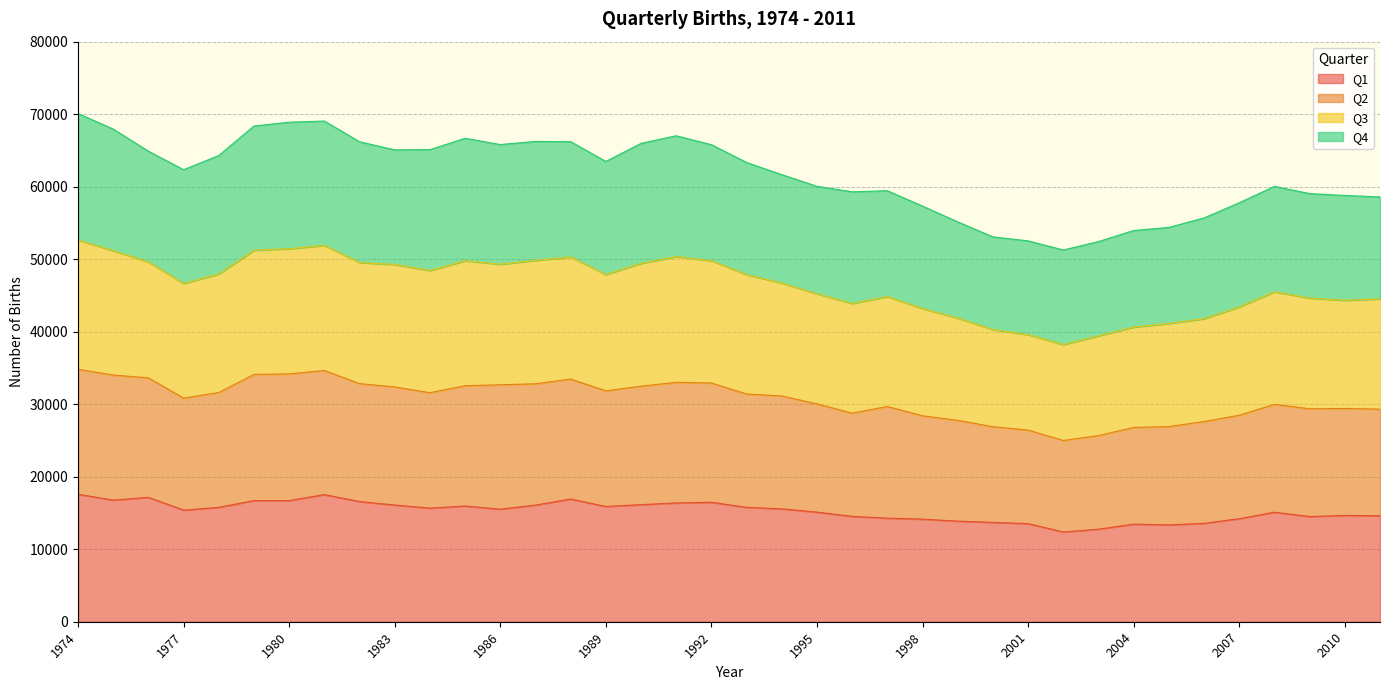

True or false: Q3 and Q2 cross at least once.

False